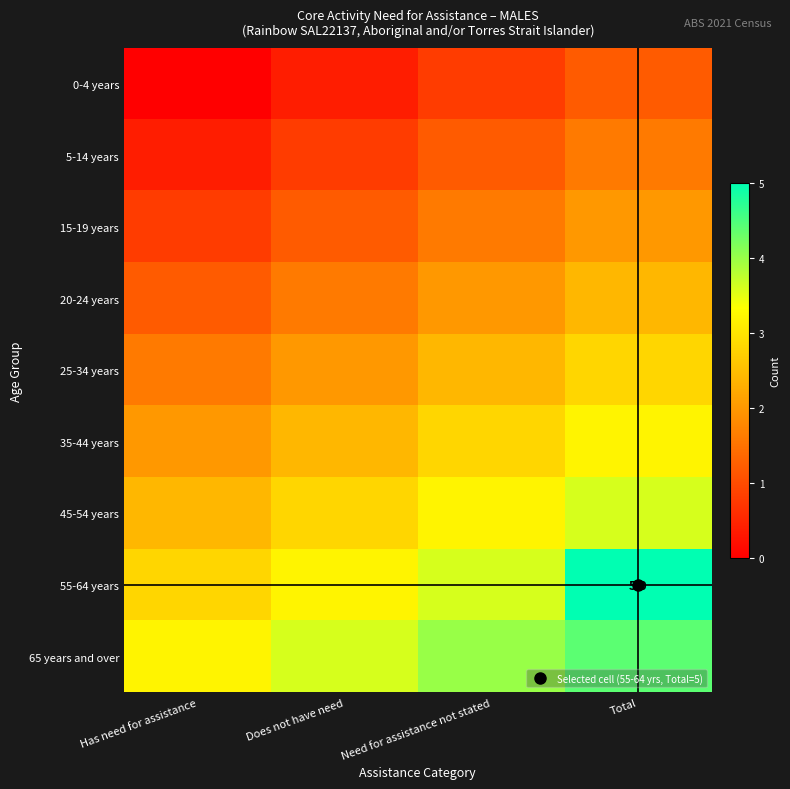

What is the difference between the maximum and minimum values in the row_5 series?

1.2